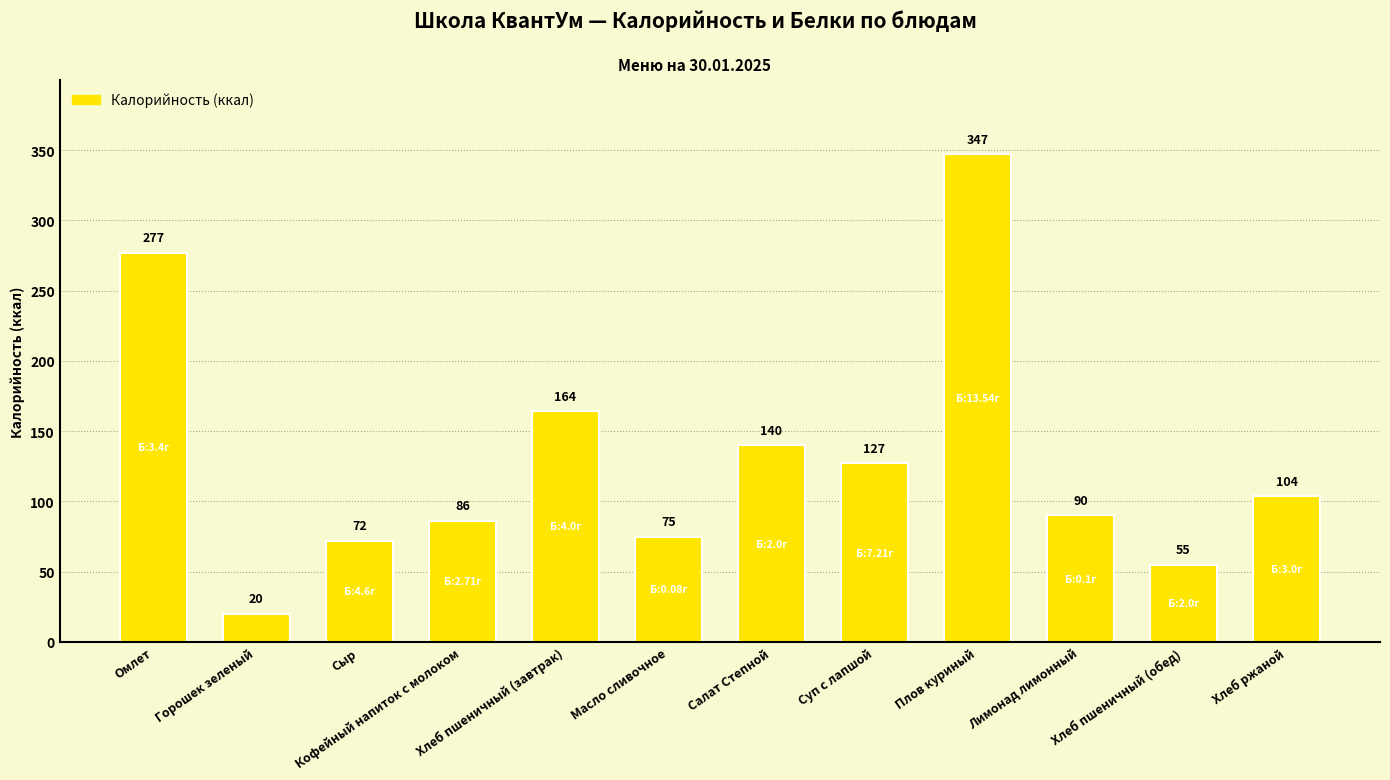

The chart shows a value of 98.1 at Хлеб пшеничный (обед). True or false?

False